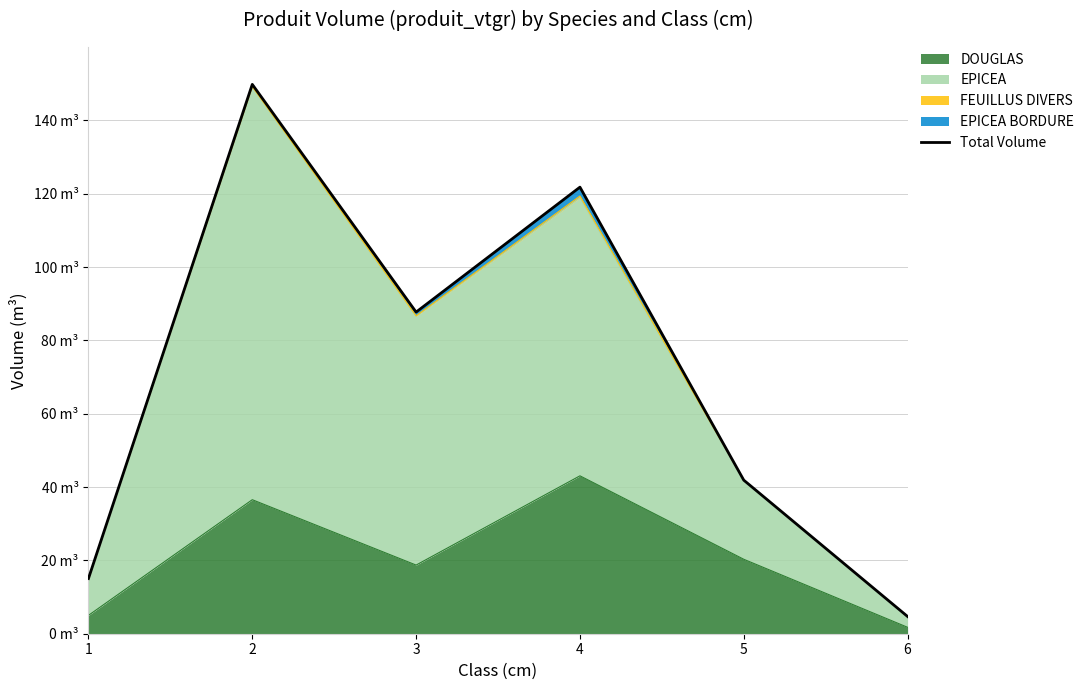

What value does the data have at 3?

87.7